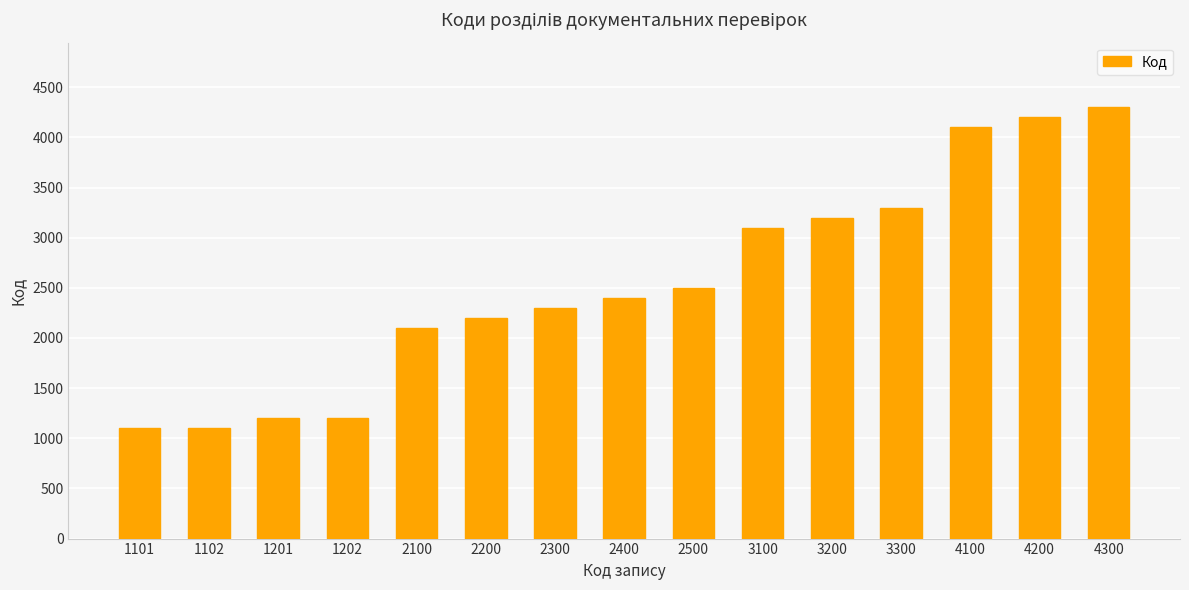

What is the difference between the values at 2300 and 4100?

1800